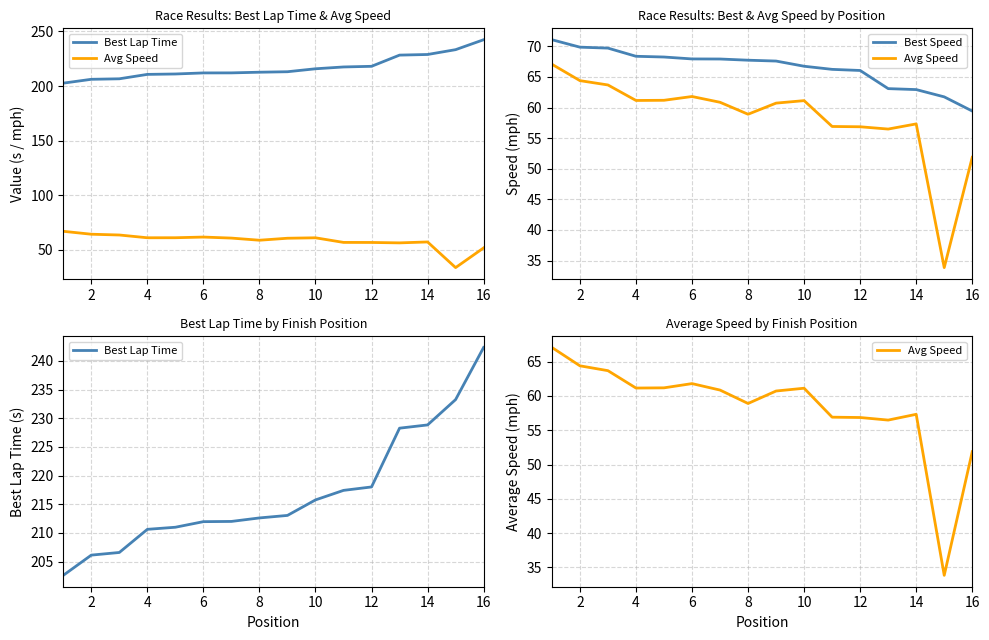

Between 10 and 0, which is larger?

10